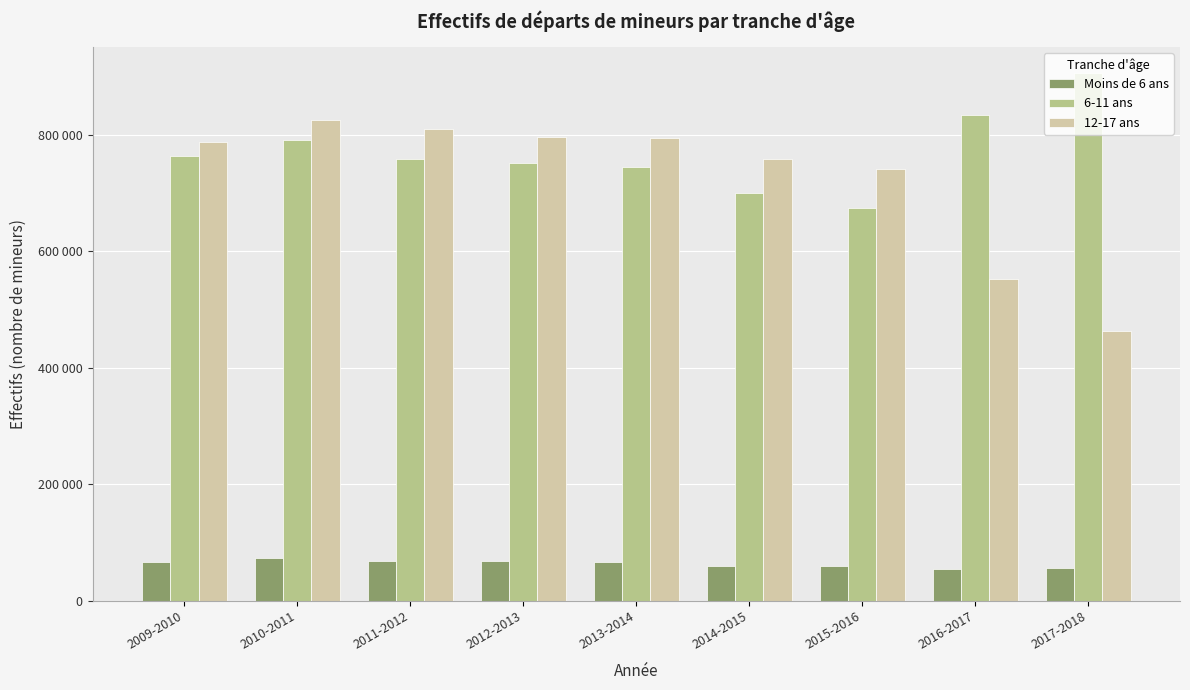

What are all the series names shown in the legend?

Moins de 6 ans, 6-11 ans, 12-17 ans